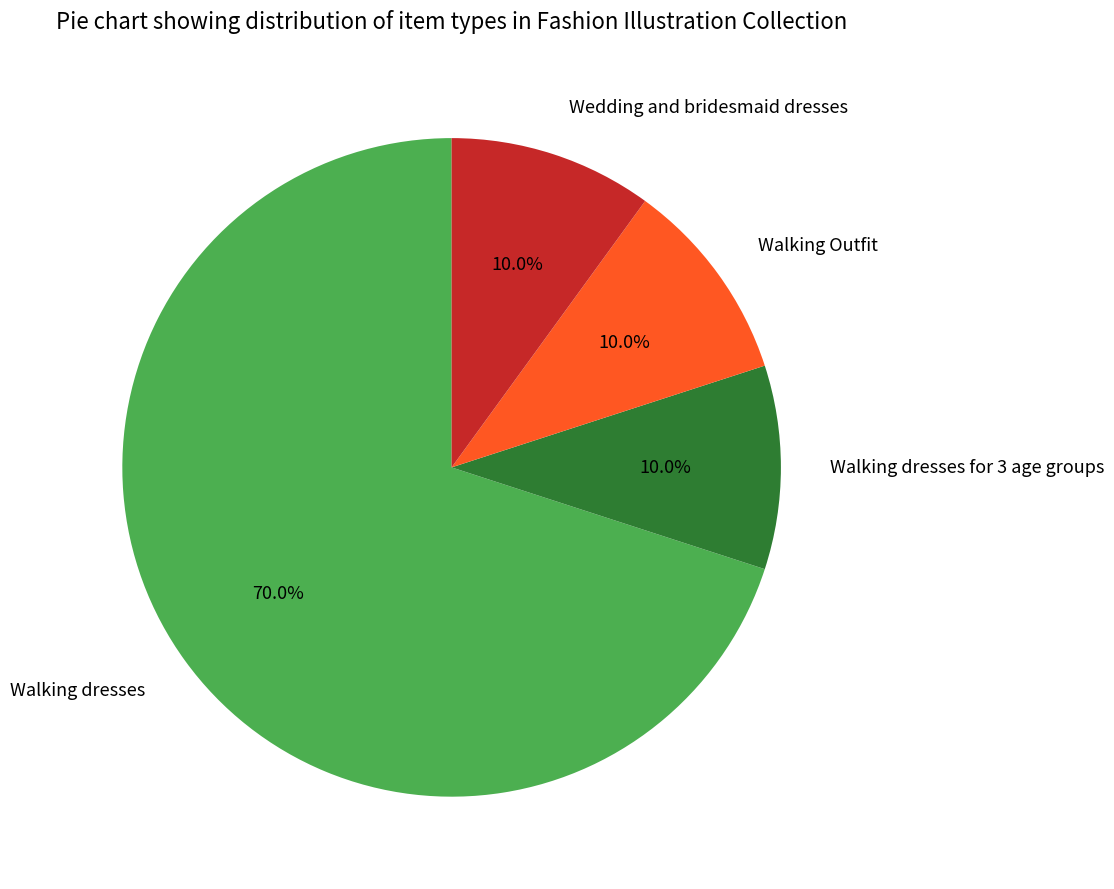

To the nearest percent, what portion does Walking dresses represent?

70%